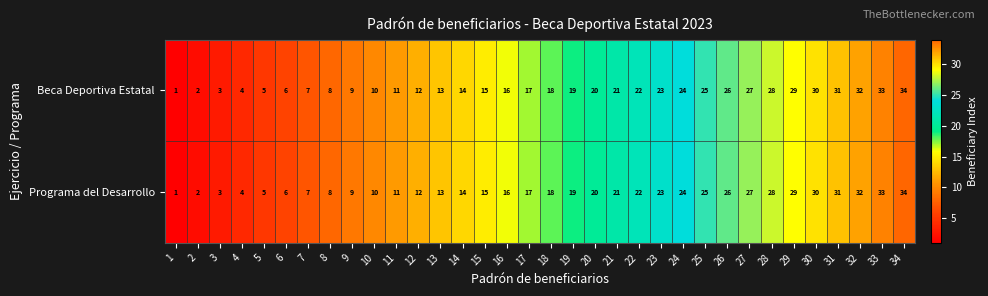

The Beca Deportiva Estatal series shows 10 at 10. True or false?

True